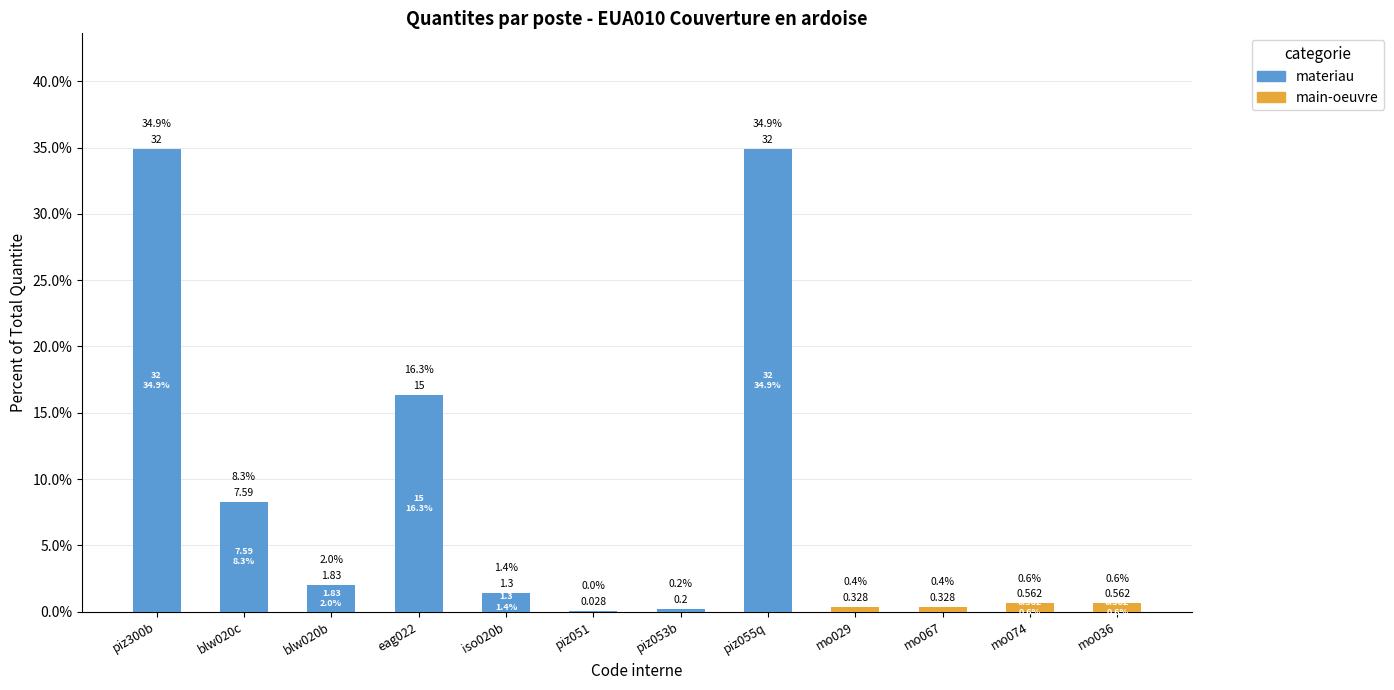

How many series are shown in this chart?

2